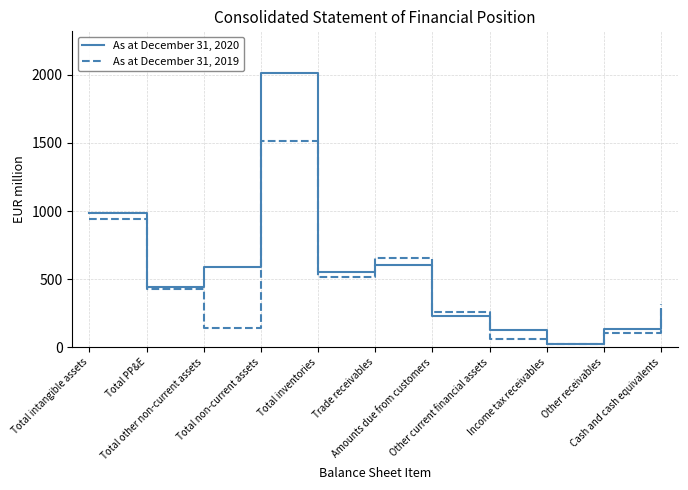

Which series has the largest range (max minus min)?

As at December 31, 2020